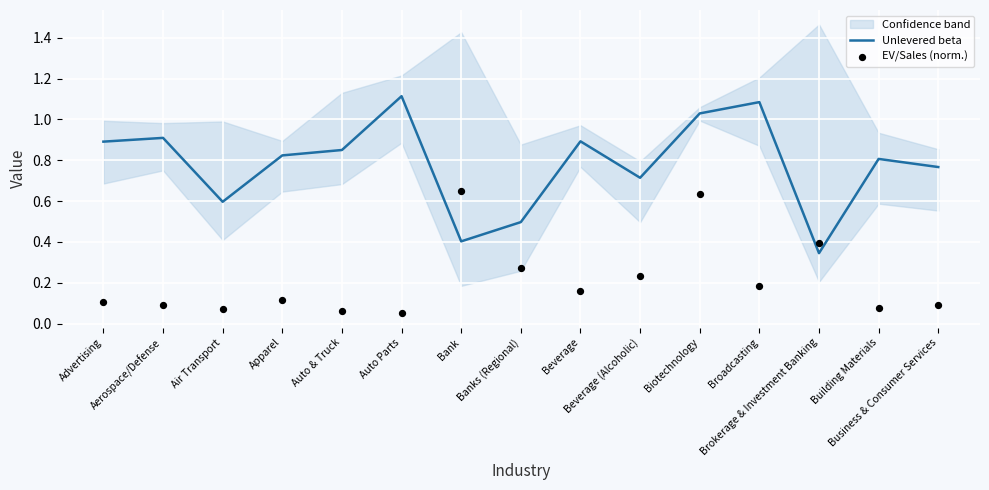

What are all the series names shown in the legend?

Unlevered beta, EV/Sales (norm.)